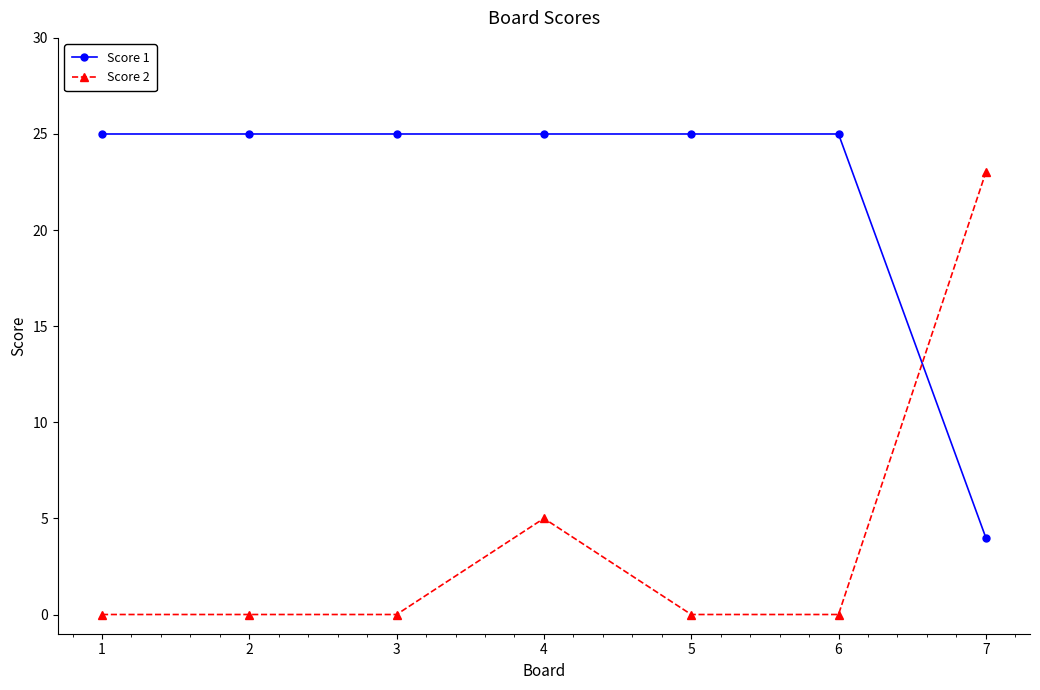

Which series ends up on top after the final intersection of Score 1 and Score 2?

Score 2